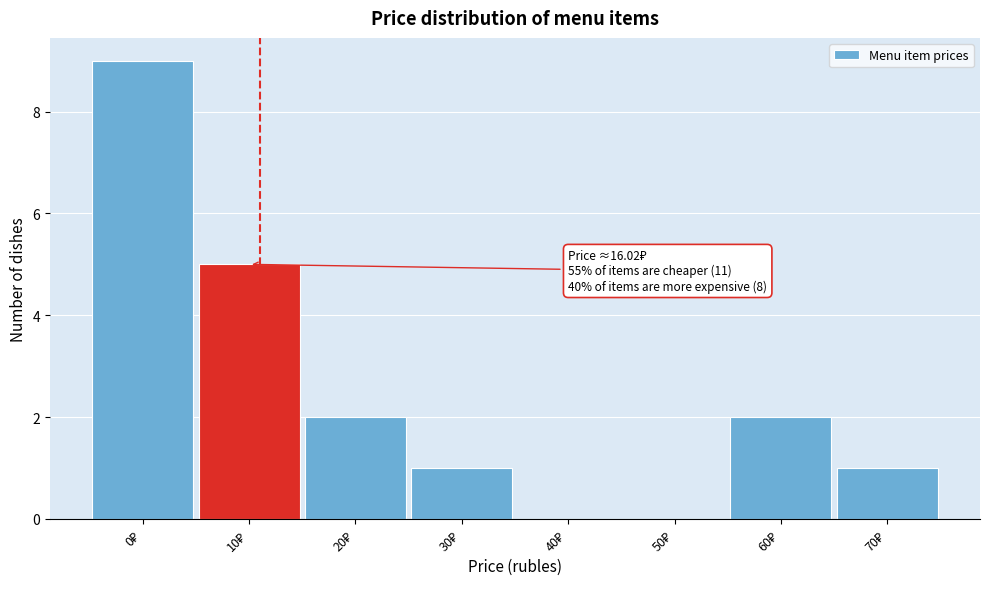

What is the maximum value shown in the chart?

9